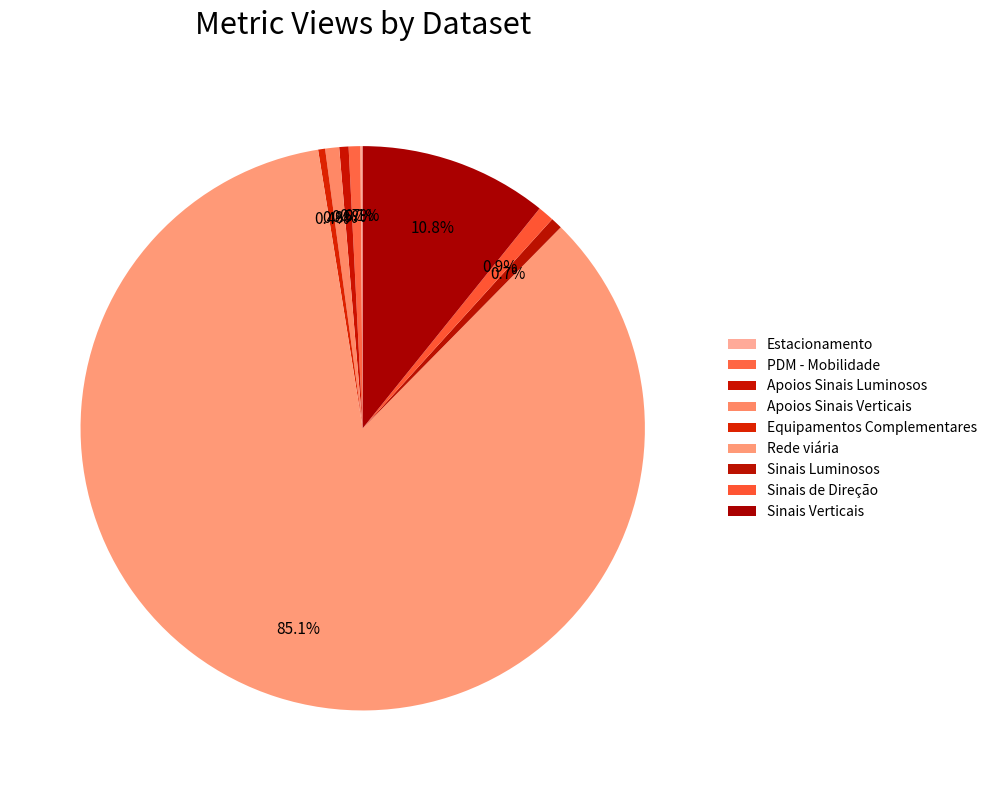

Which slice is the largest?

Rede viária